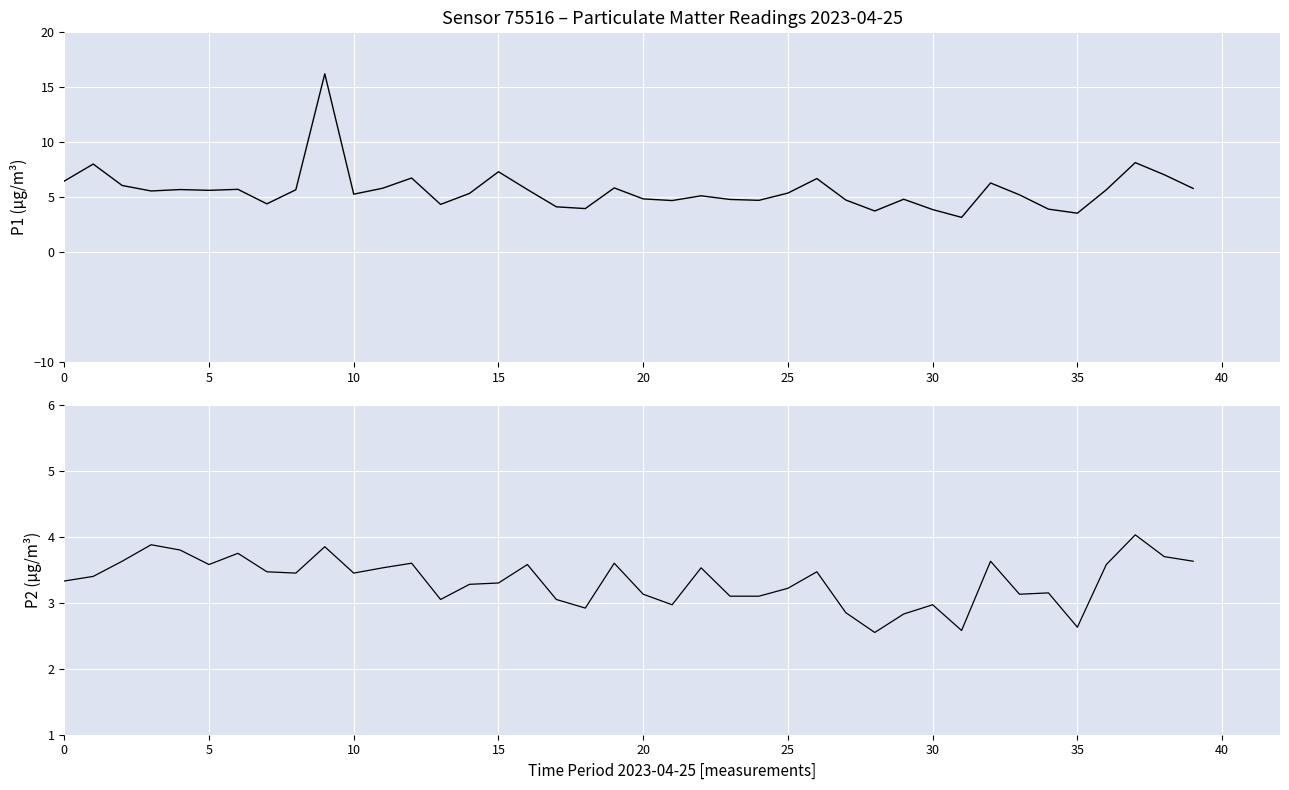

How many distinct data groups are displayed?

2